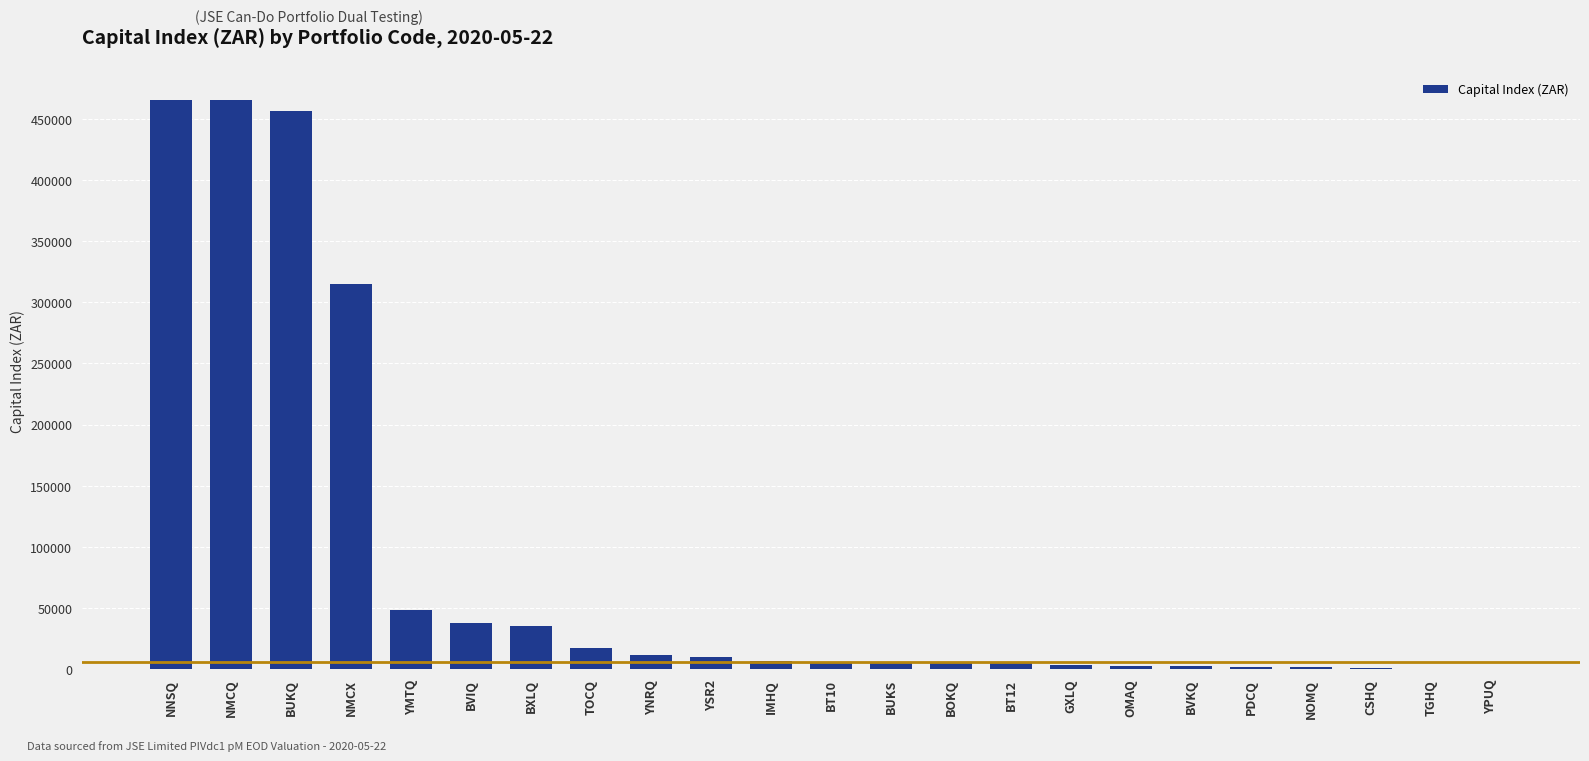

Where is the data nearest to the value 232693?

NMCX